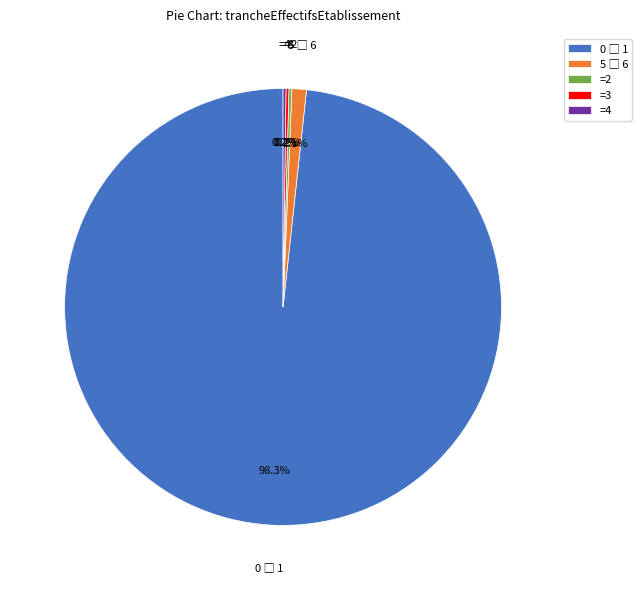

Is there any slice that represents more than half of the pie?

Yes